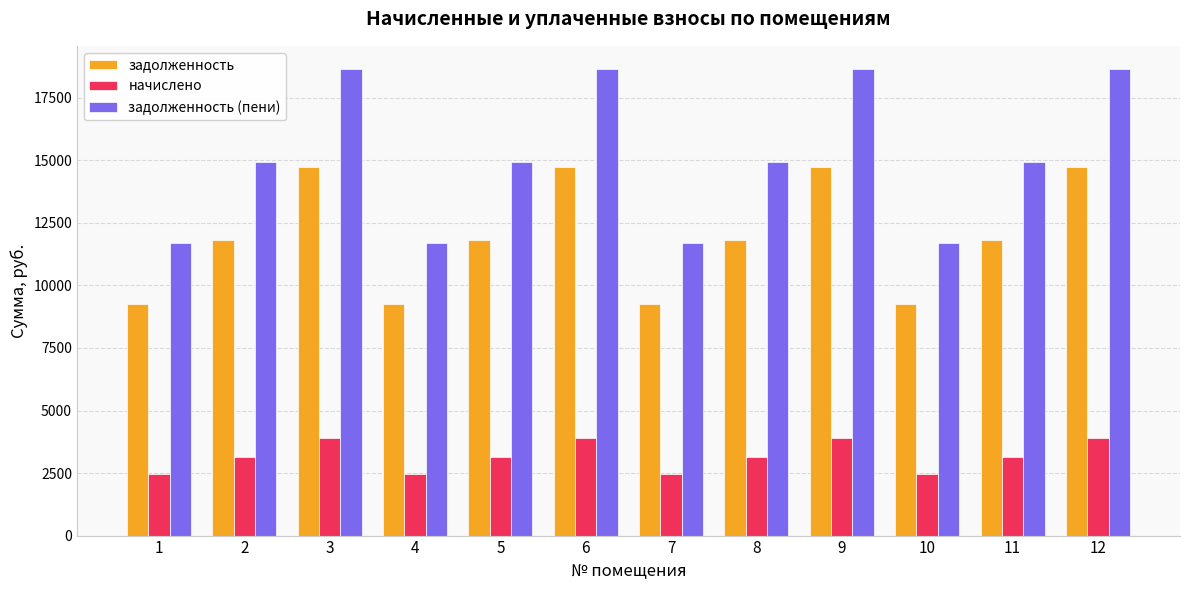

Is the value of задолженность at 7 greater than the value of задолженность (пени) at 12?

No